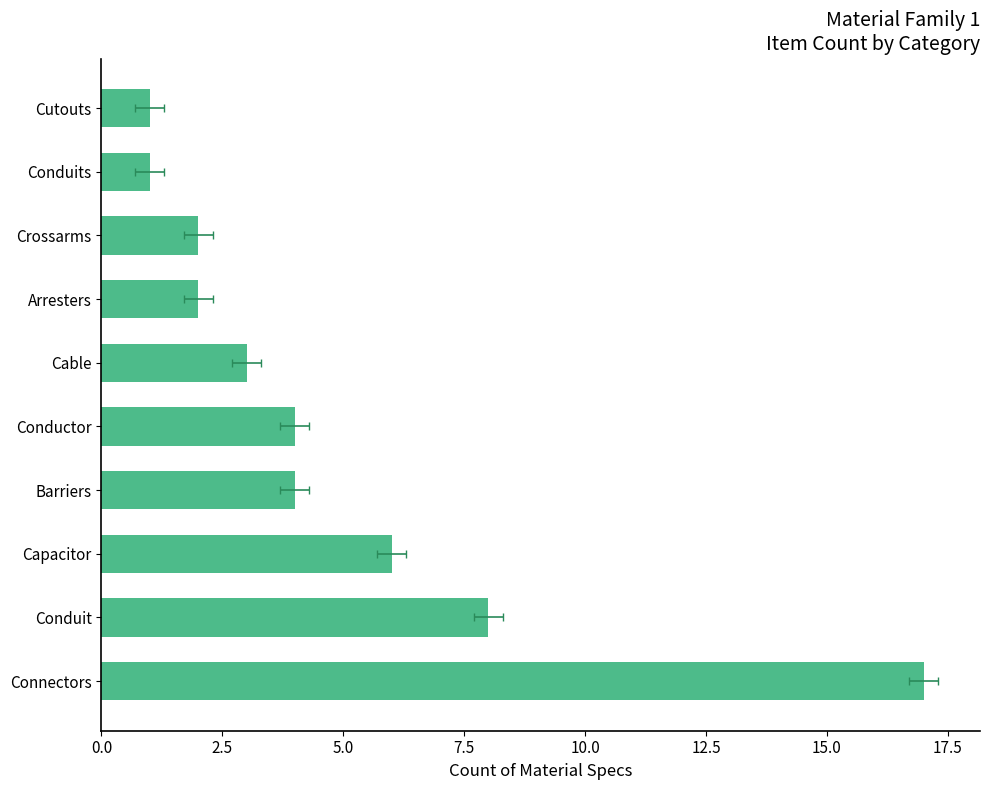

What is the change in value from Arresters to Cutouts?

-1